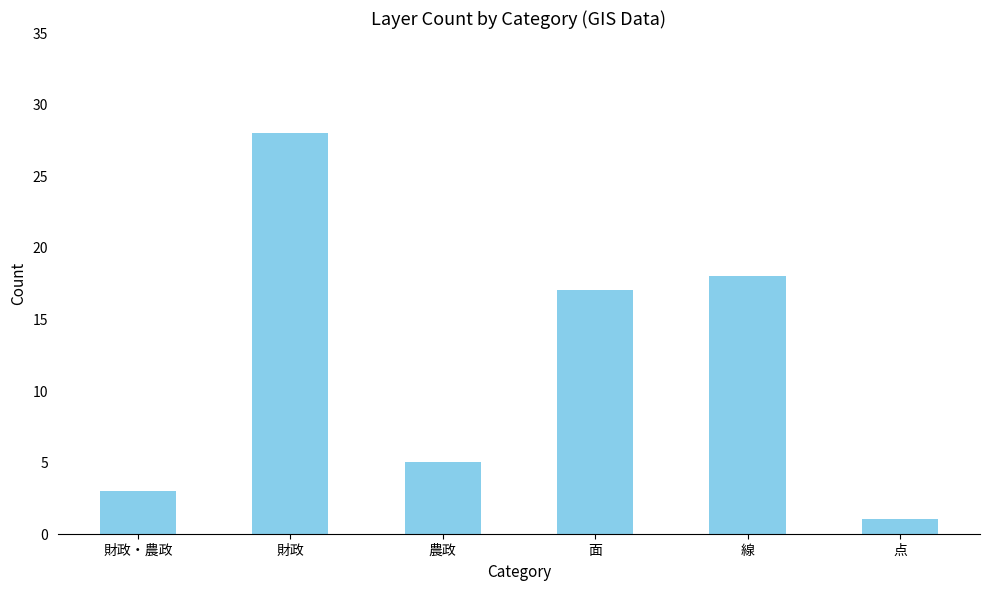

Does the chart contain stacked bars?

No